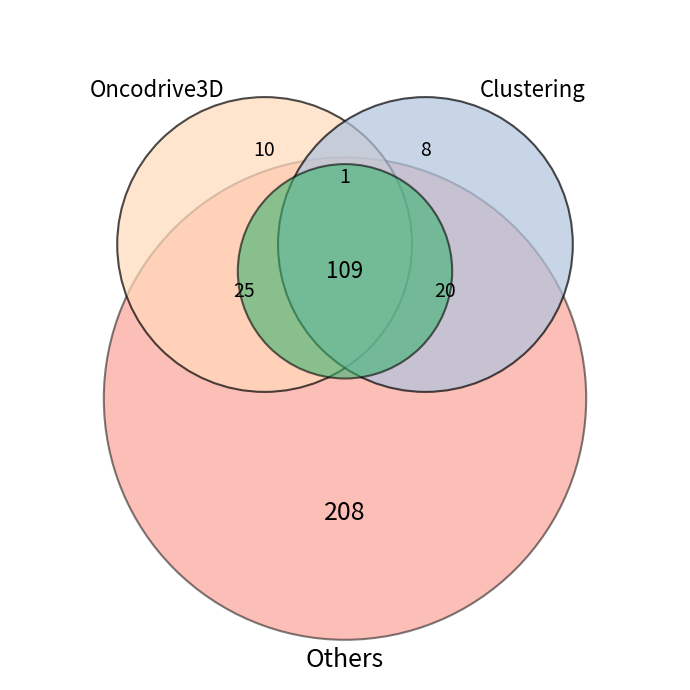

Do 6 and 2 together represent more than half of the pie?

No